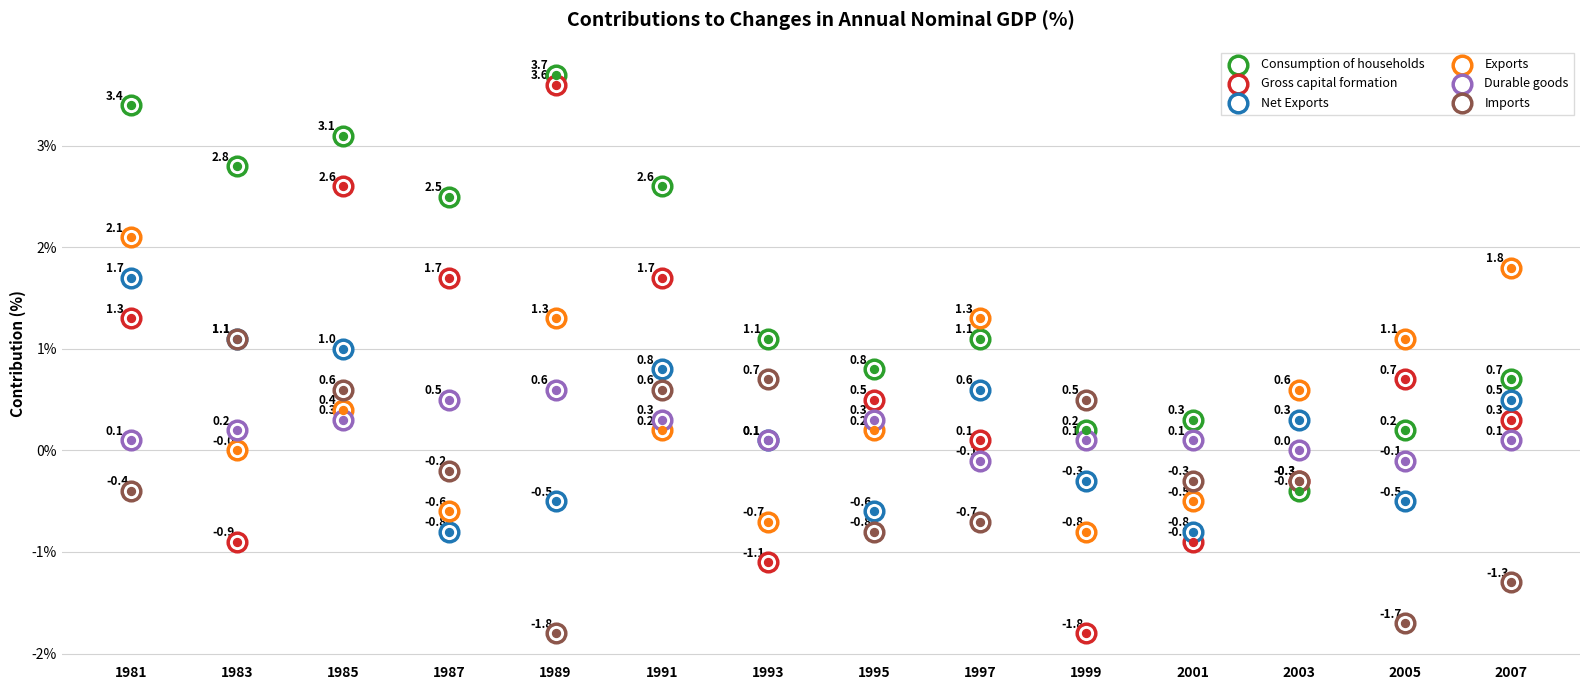

What are all the series names shown in the legend?

Consumption of households, Gross capital formation, Net Exports, Exports, Durable goods, Imports